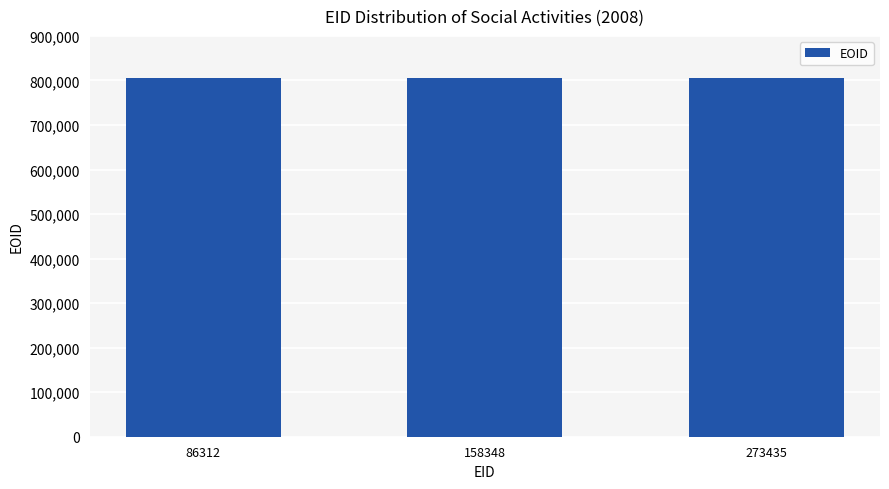

Read the value at 273435.

806152